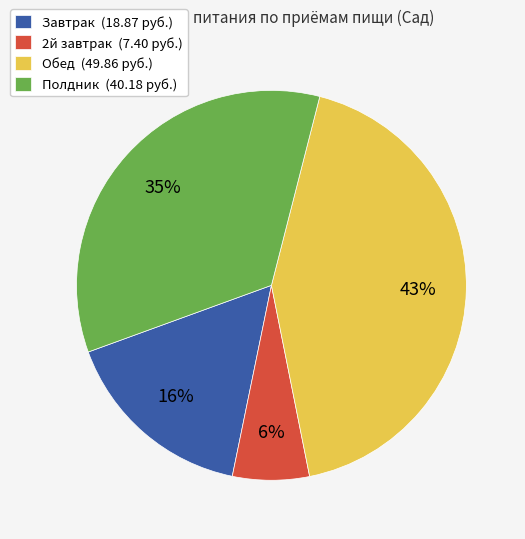

Is it true that Обед is 33% of the pie?

False